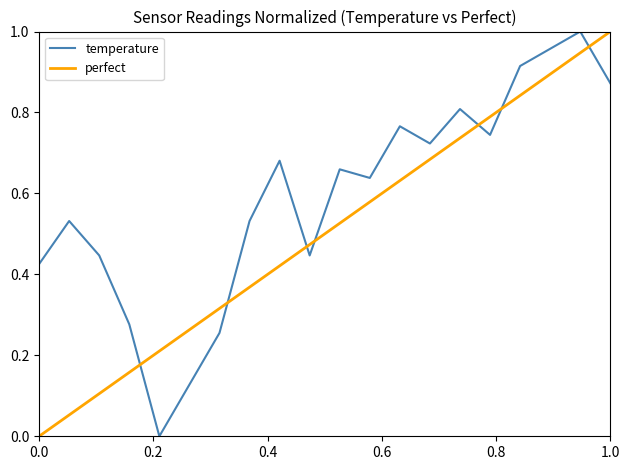

How many points are lower than both their immediate neighbors (excluding endpoints)?

5